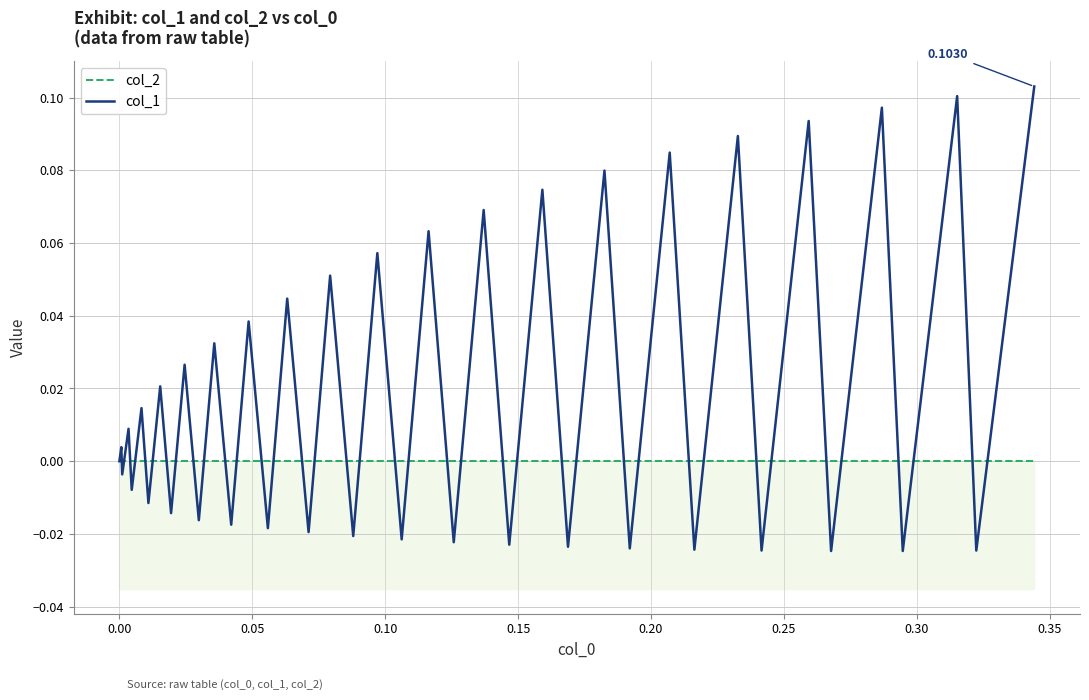

After their last crossing, which series has the higher values: col_1 or col_2?

col_1